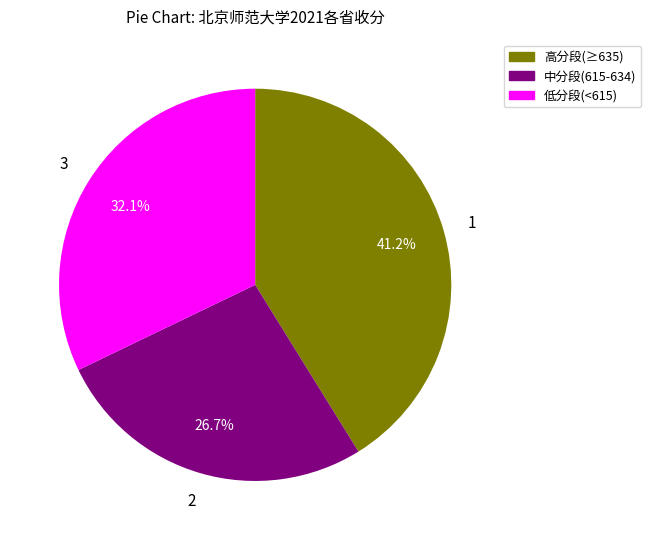

How many segments does this pie chart have?

3